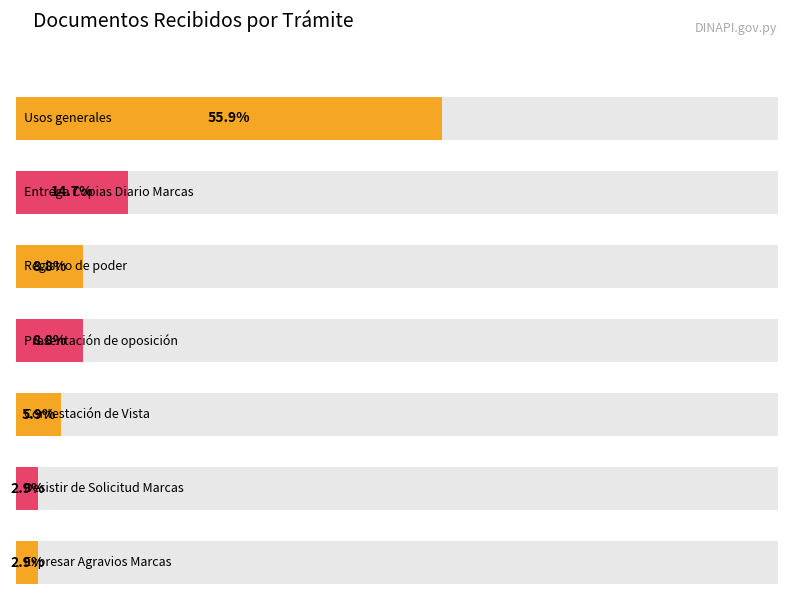

True or false: the data shows 1 at 5.

False